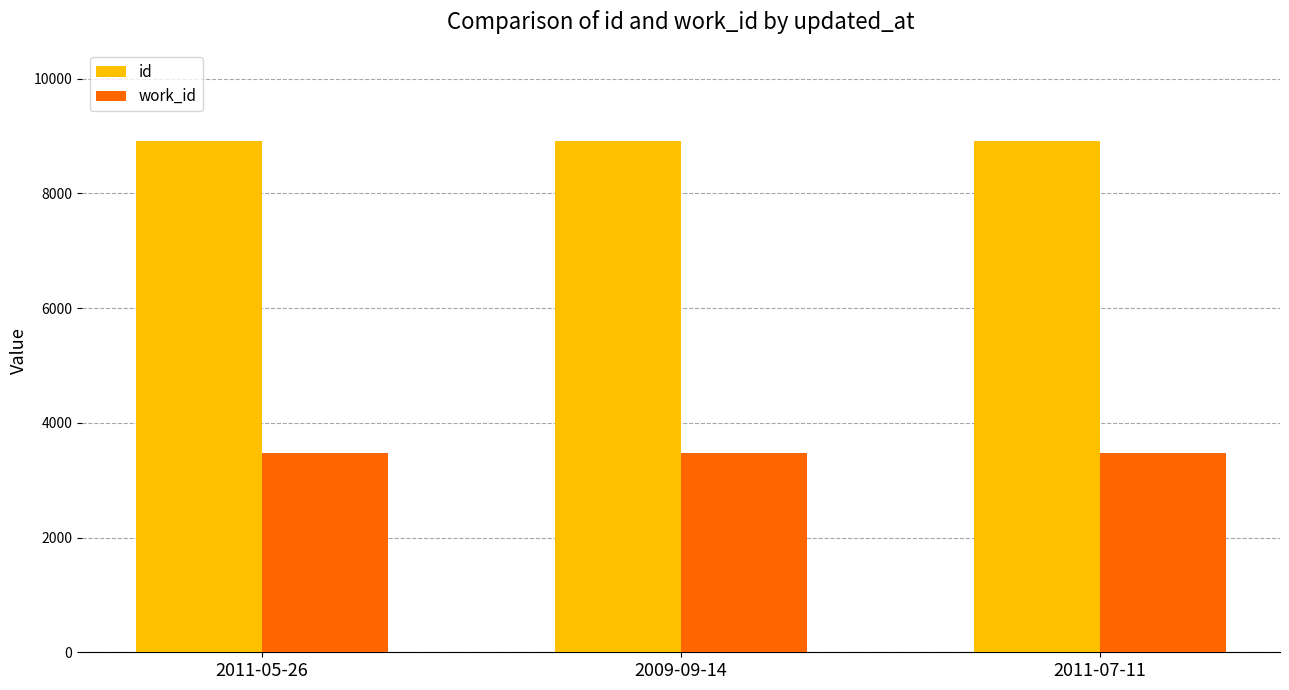

How many data points in id are less than 8911?

1